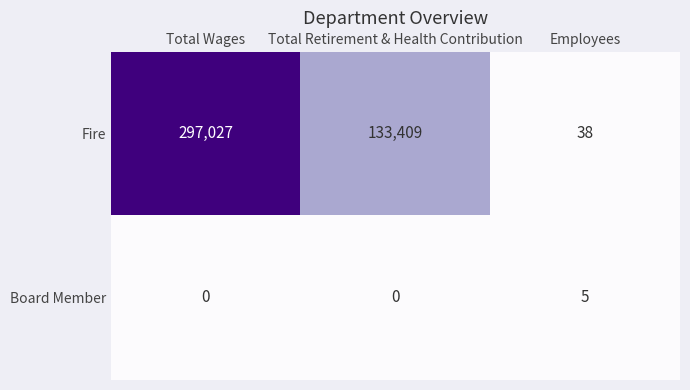

The value of Fire at Employees is 9. True or false?

False